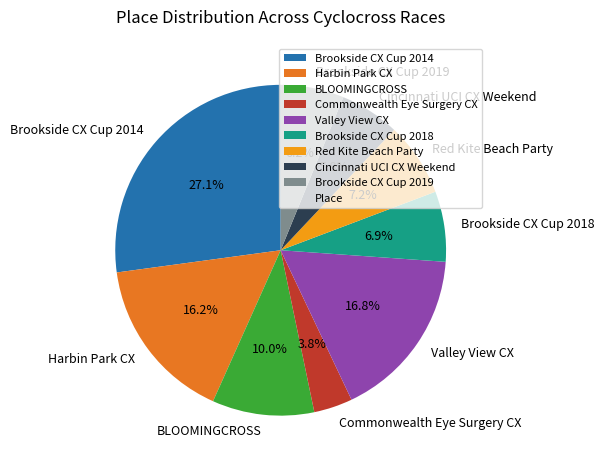

Count the number of slices in the pie.

9